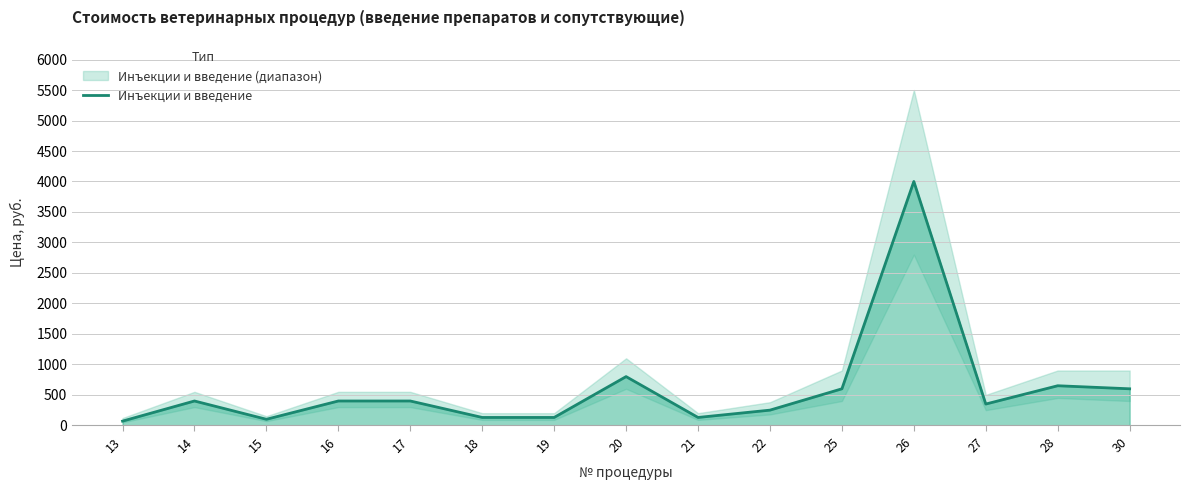

What is the value of the 5th point from the left?

400